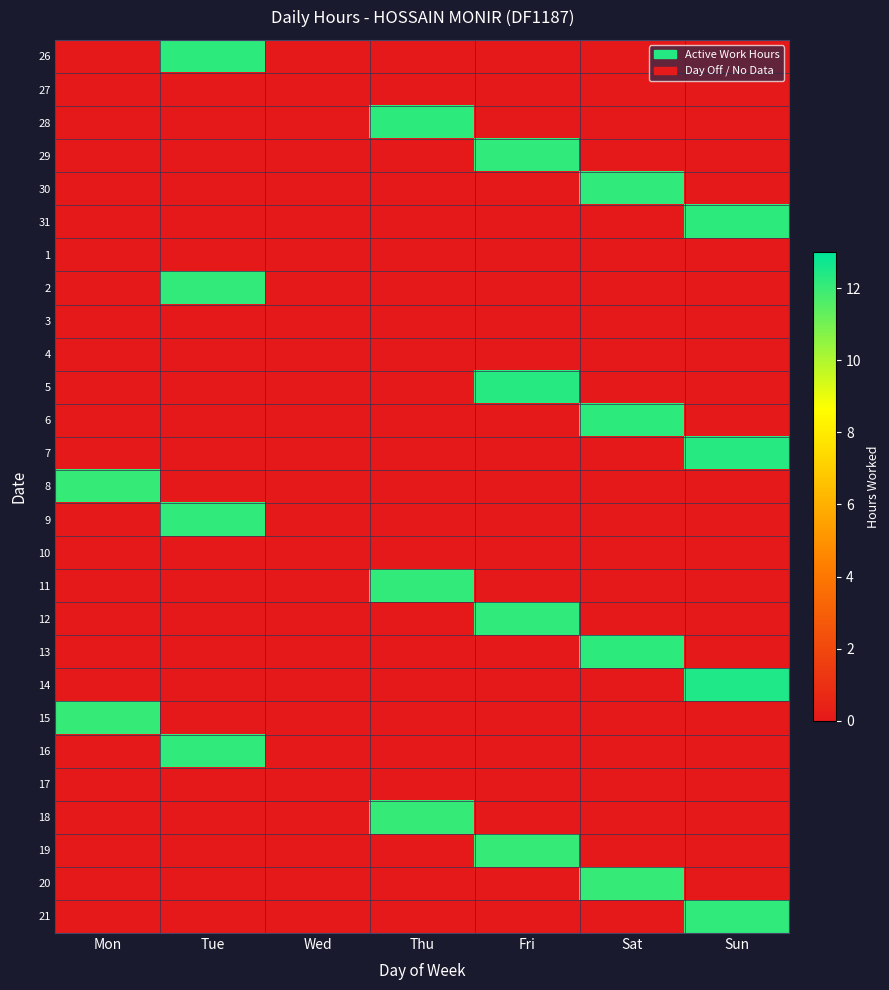

Which has a higher value, Thu or Mon?

Thu